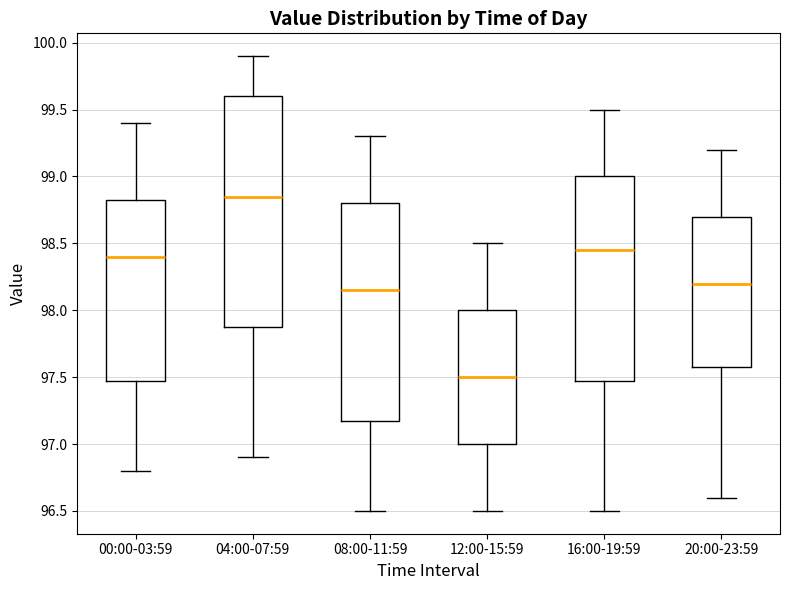

Which box is the tallest, from its lower edge to its upper edge?

04:00-07:59